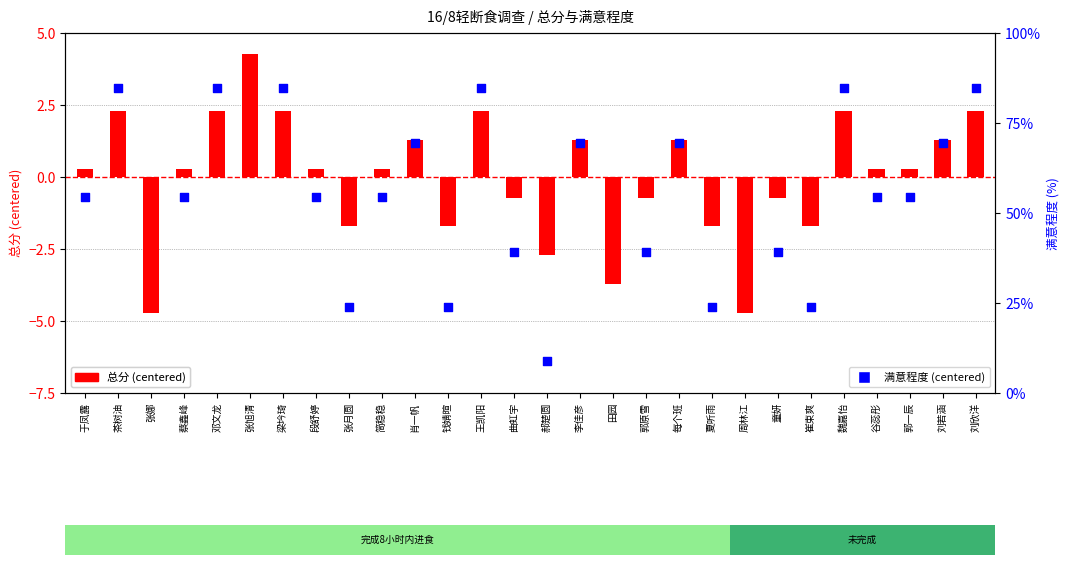

What is the total value across all series at 梁坅琦?

23.1